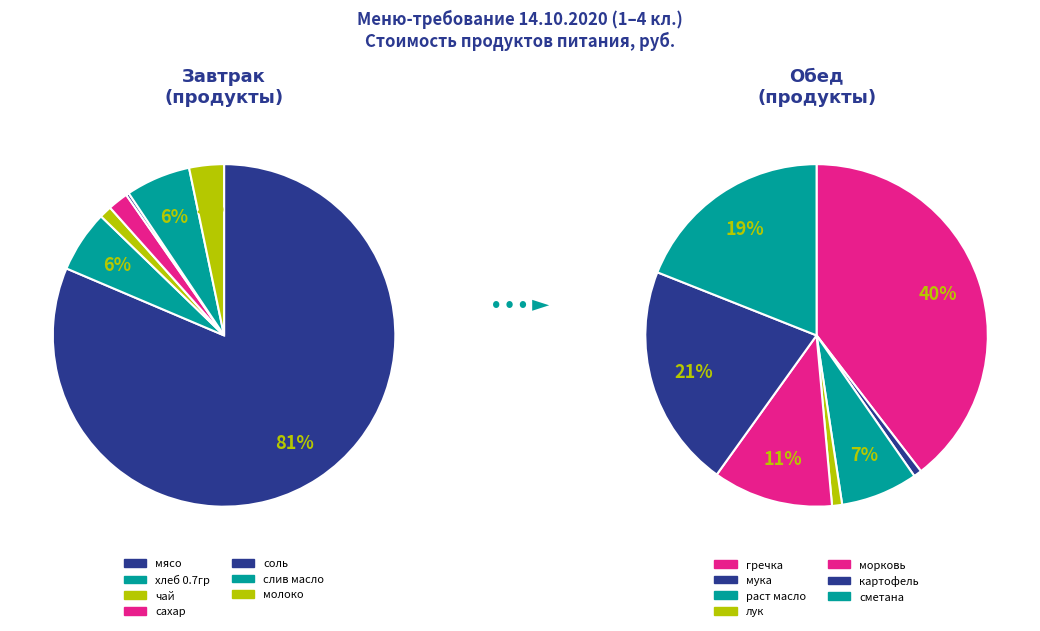

What is the ratio of the value at молоко to the value at сахар?

1.7